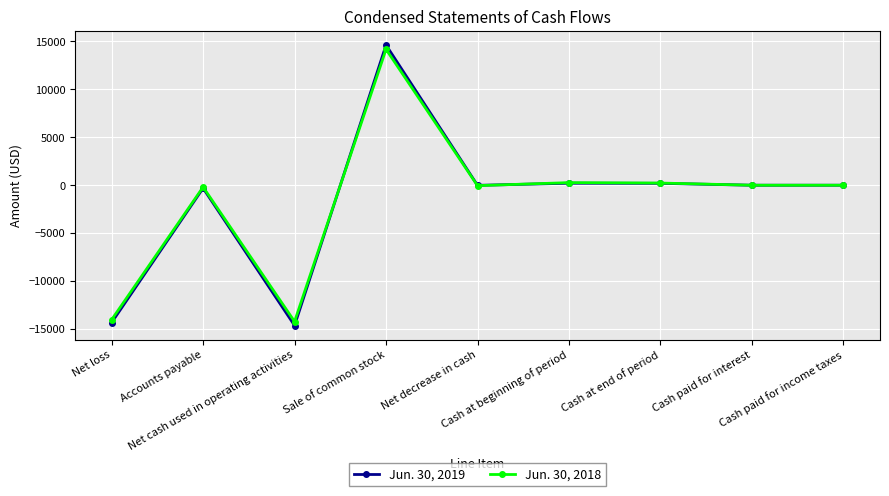

List the series in order of their overall mean, highest first.

Jun. 30, 2018, Jun. 30, 2019